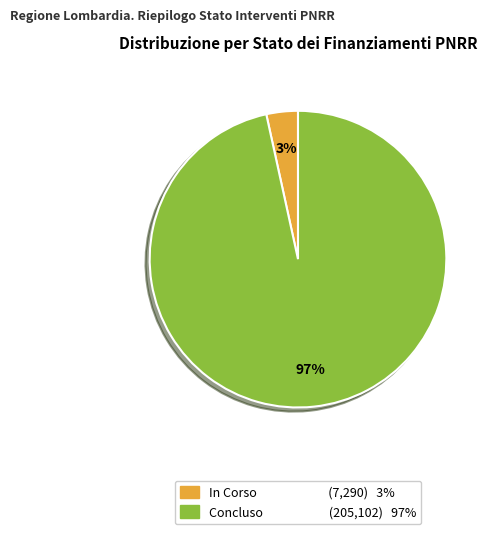

To the nearest percent, what is the combined percentage of In Corso and Concluso?

100%